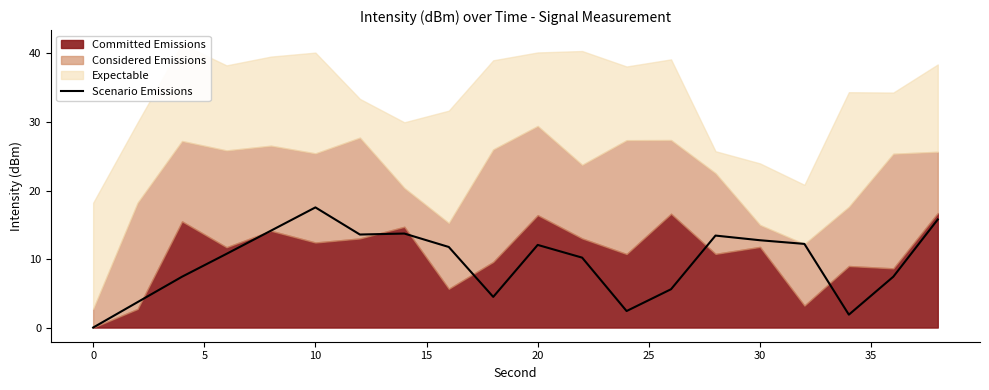

What is the greatest value displayed?

17.5